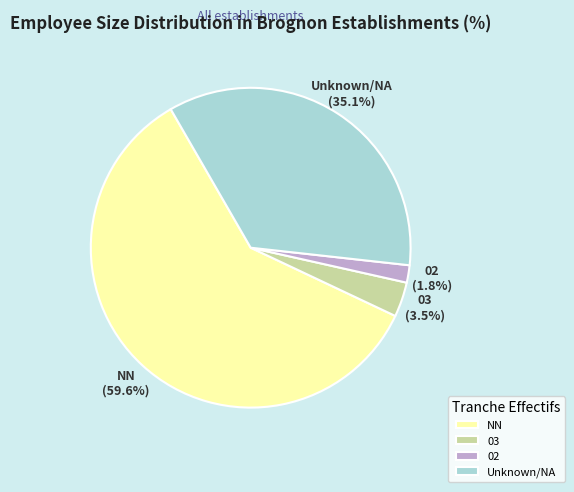

Rank the categories by value from highest to lowest.

NN, Unknown/NA, 03, 02